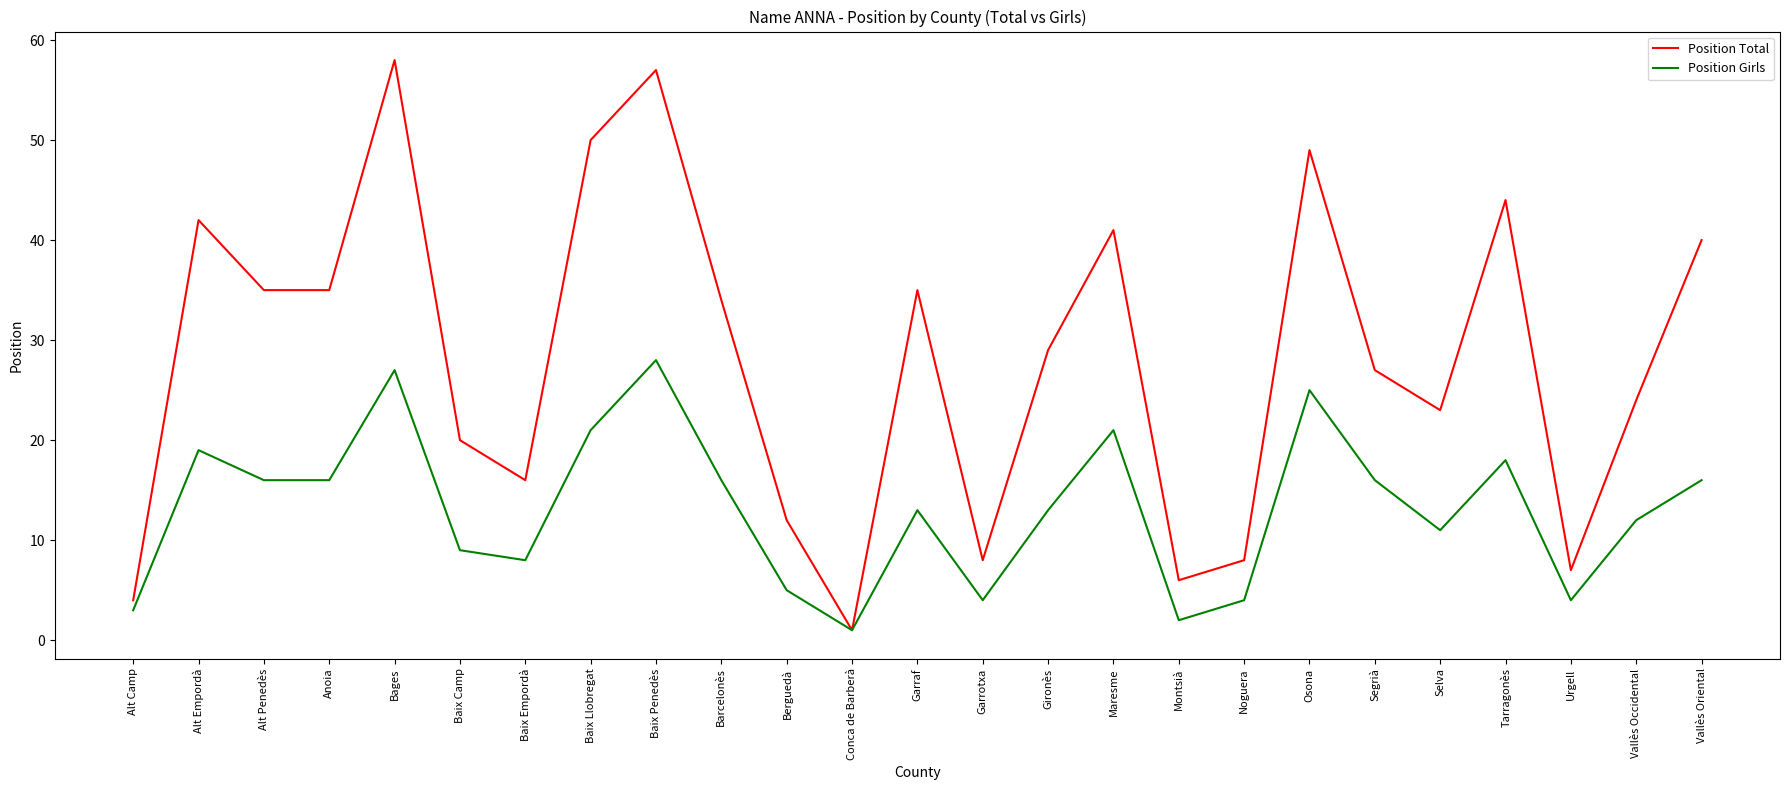

Reading left to right, list all the values displayed in this chart.

Position Total: Alt Camp=4	Alt Empordà=42	Alt Penedès=35	Anoia=35	Bages=58	Baix Camp=20	Baix Empordà=16	Baix Llobregat=50	Baix Penedès=57	Barcelonès=34	Berguedà=12	Conca de Barberà=1	Garraf=35	Garrotxa=8	Gironès=29	Maresme=41	Montsià=6	Noguera=8	Osona=49	Segrià=27	Selva=23	Tarragonès=44	Urgell=7	Vallès Occidental=24	Vallès Oriental=40
Position Girls: Alt Camp=3	Alt Empordà=19	Alt Penedès=16	Anoia=16	Bages=27	Baix Camp=9	Baix Empordà=8	Baix Llobregat=21	Baix Penedès=28	Barcelonès=16	Berguedà=5	Conca de Barberà=1	Garraf=13	Garrotxa=4	Gironès=13	Maresme=21	Montsià=2	Noguera=4	Osona=25	Segrià=16	Selva=11	Tarragonès=18	Urgell=4	Vallès Occidental=12	Vallès Oriental=16